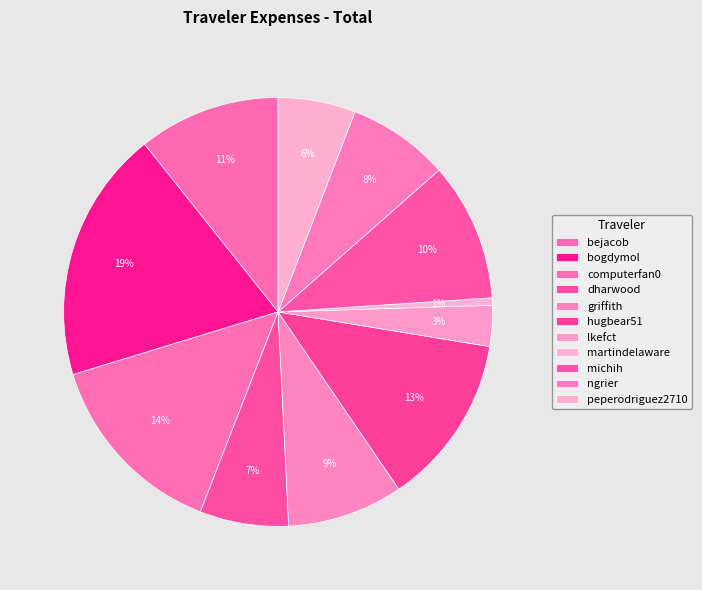

How many segments does this pie chart have?

11